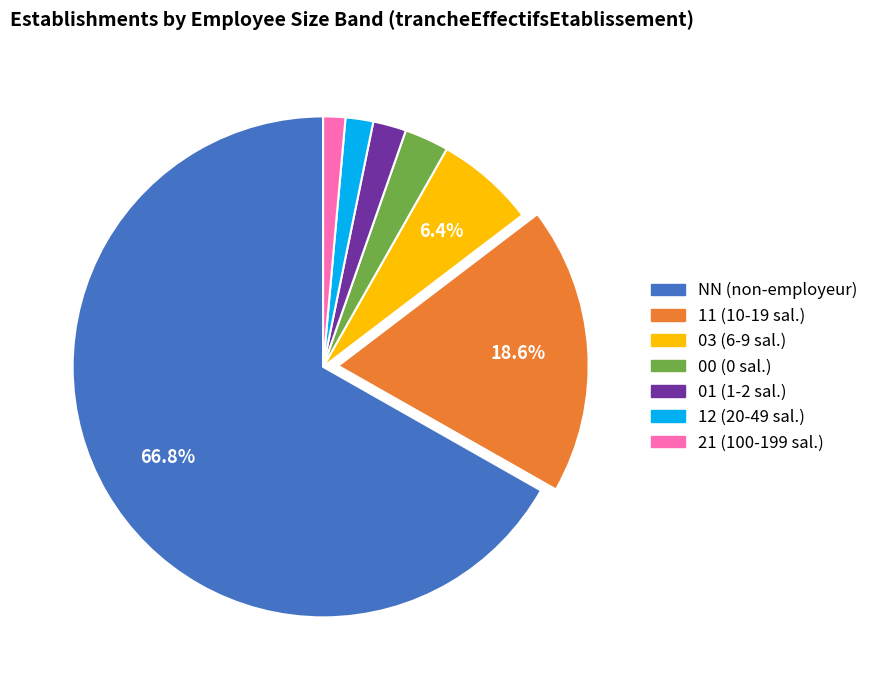

Is the sum of 00 and 21 greater than half?

No